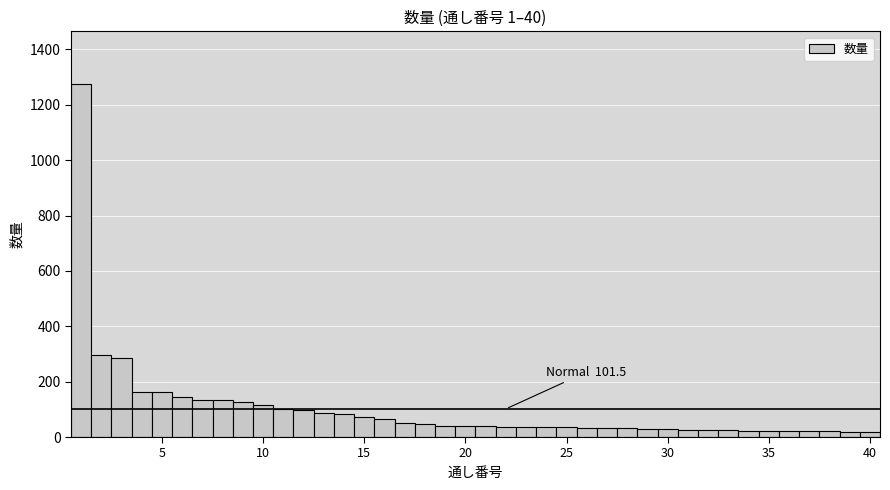

Around what value on the x-axis is the tallest bar? Give the approximate position of its centre, as read against the axis.

1.0